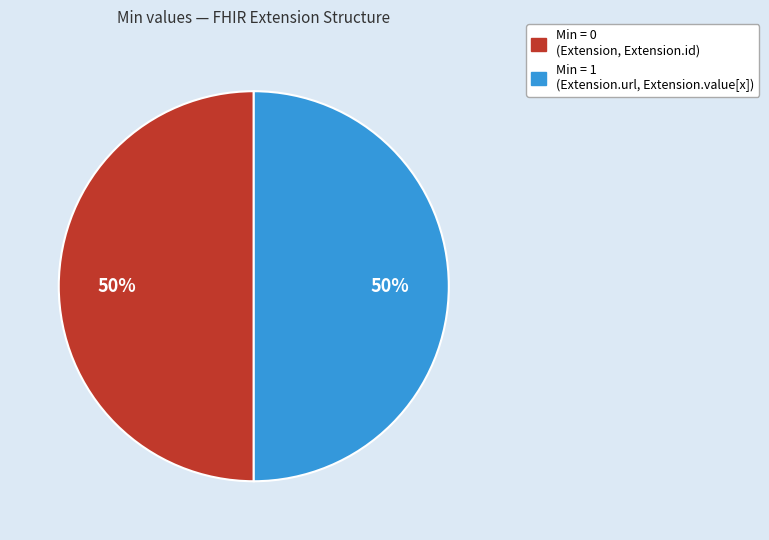

How many segments does this pie chart have?

2